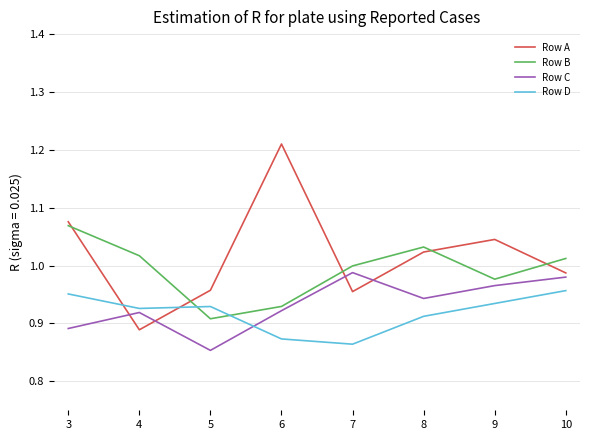

What is the difference between the maximum and minimum values in the Row A series?

0.3